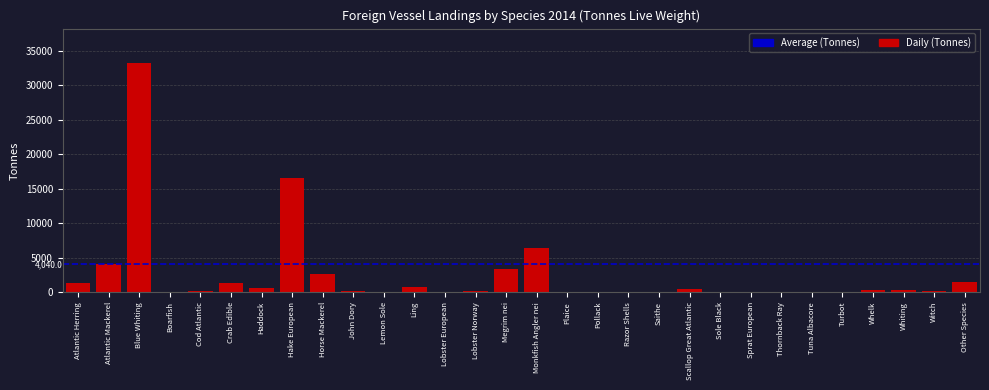

Which category has the highest value across all series?

Blue Whiting